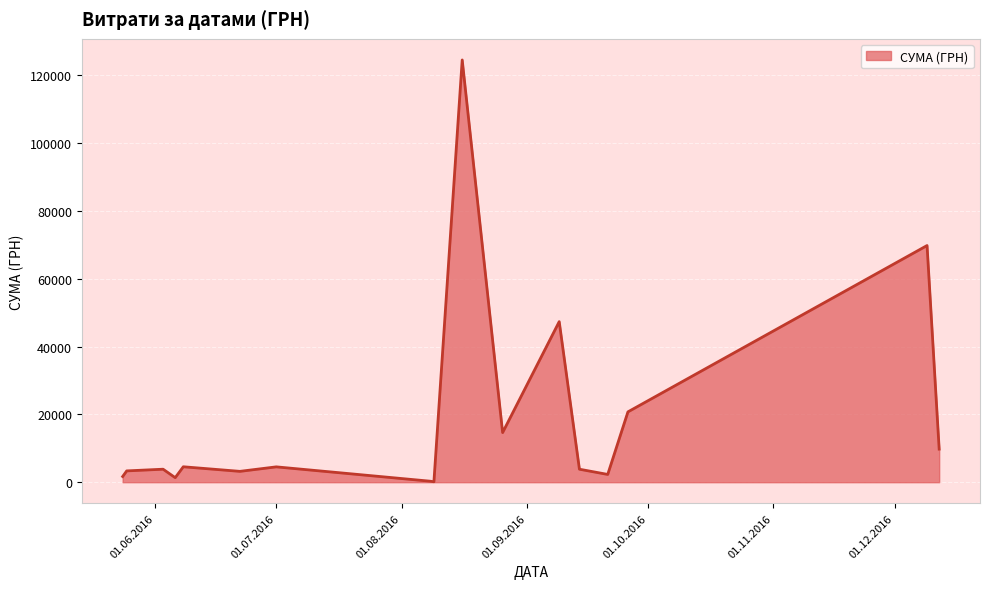

What is the difference between the maximum and minimum values?

124399.0